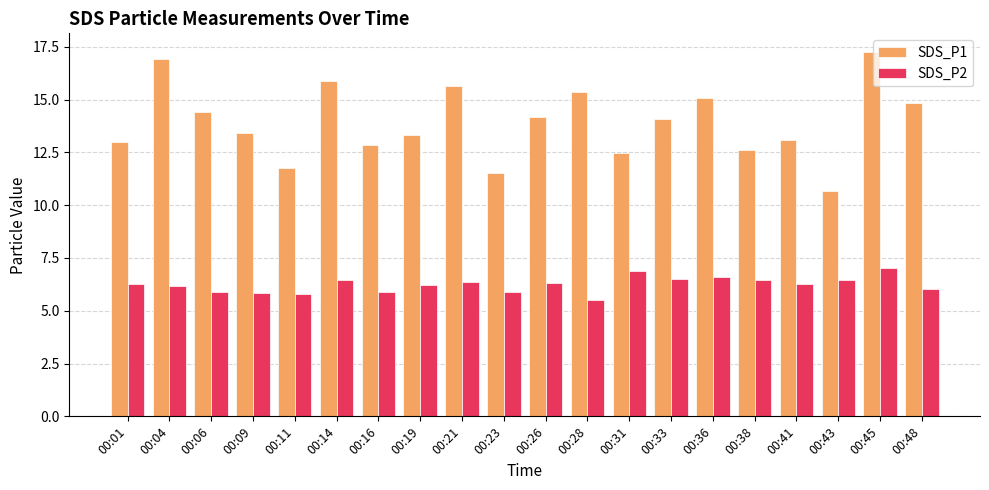

Are the bars grouped side by side (vs. stacked)?

Yes